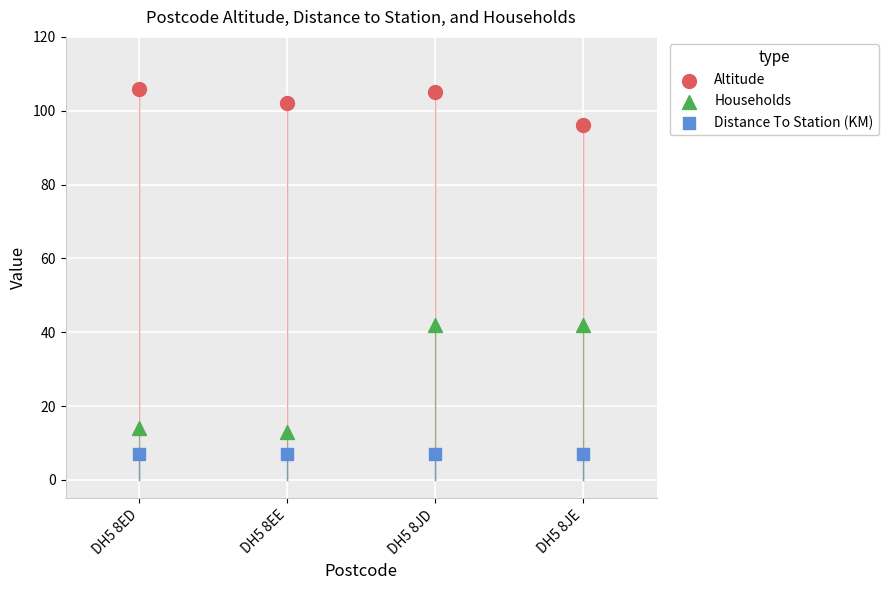

Which series reaches the maximum Y coordinate?

Altitude